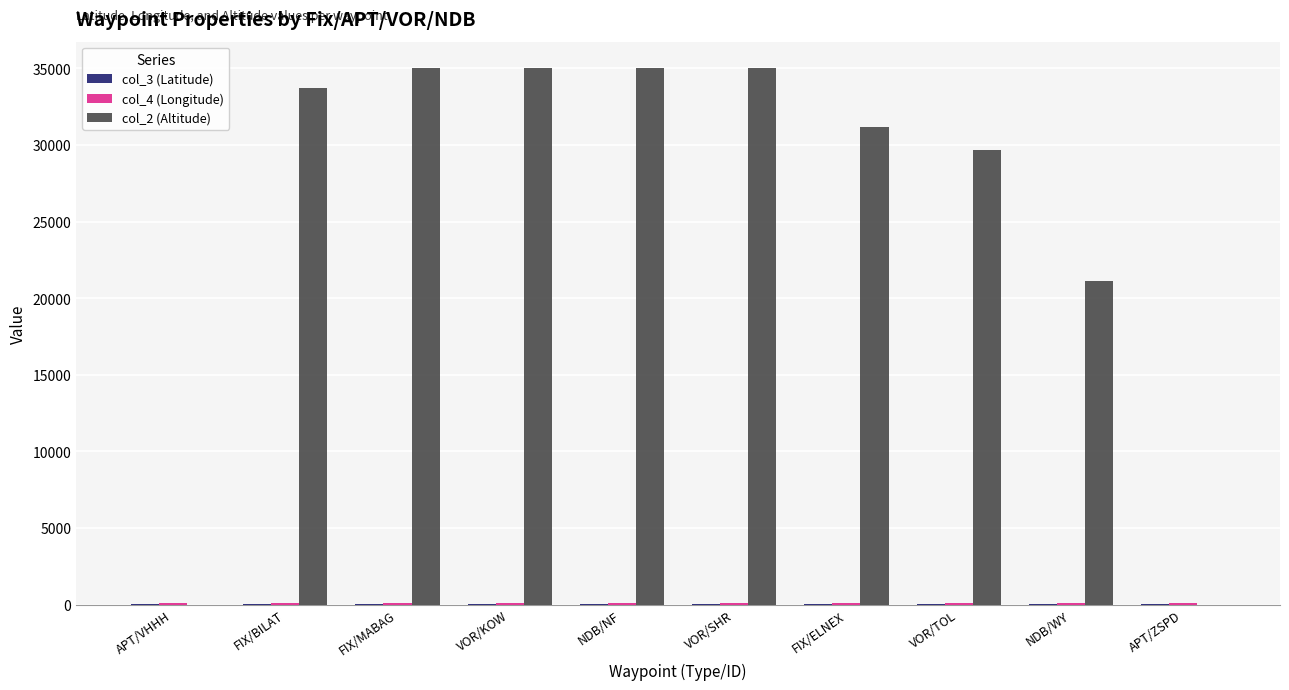

What is the greatest value displayed?

35000.0